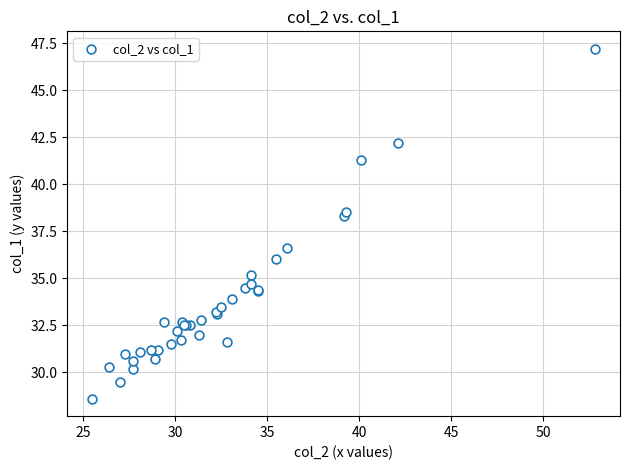

What Y value in the scatter plot is closest to 37?

36.6